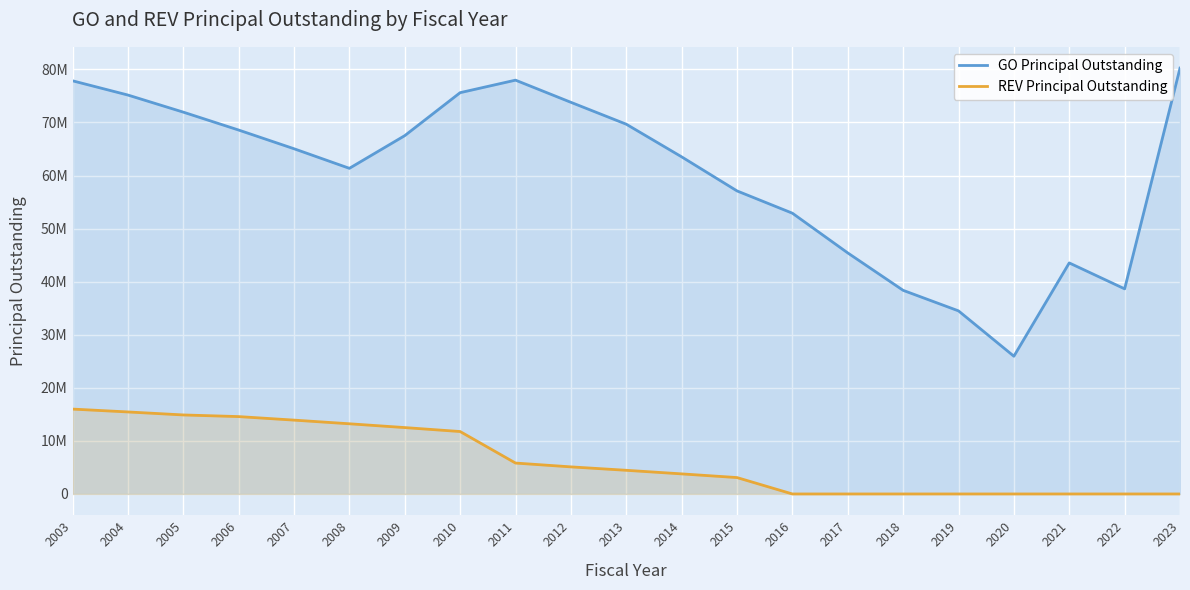

True or false: GO Principal Outstanding and REV Principal Outstanding cross at least once.

False